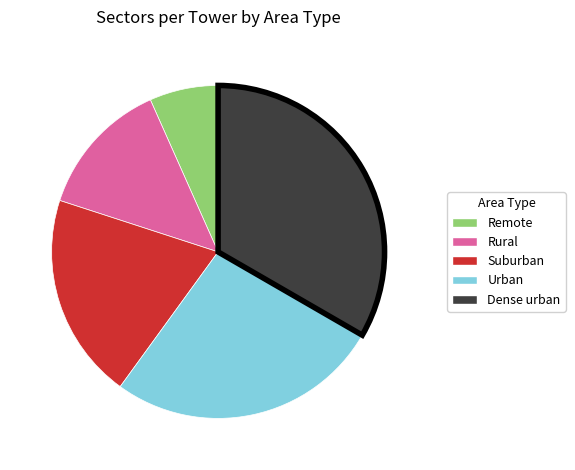

Which slice is the smallest?

Remote